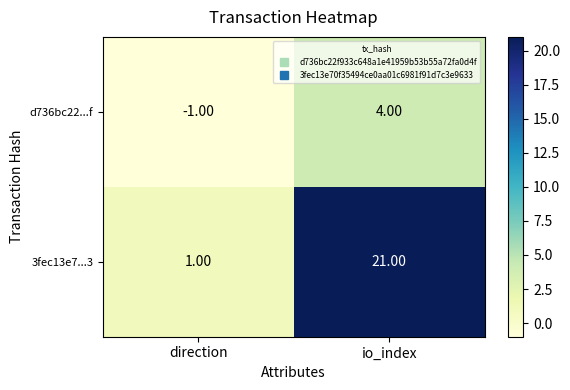

Which series changed the most between direction and io_index?

3fec13e7...3